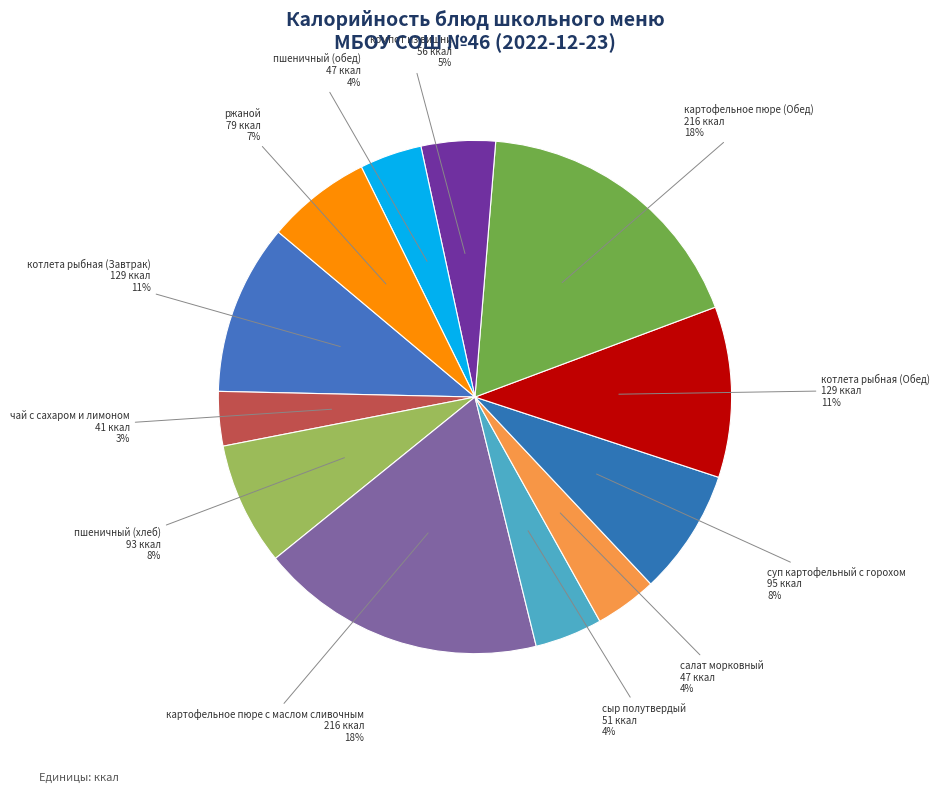

To the nearest percent, what is the difference between the компот из вишни and салат морковный slice percentages?

1%